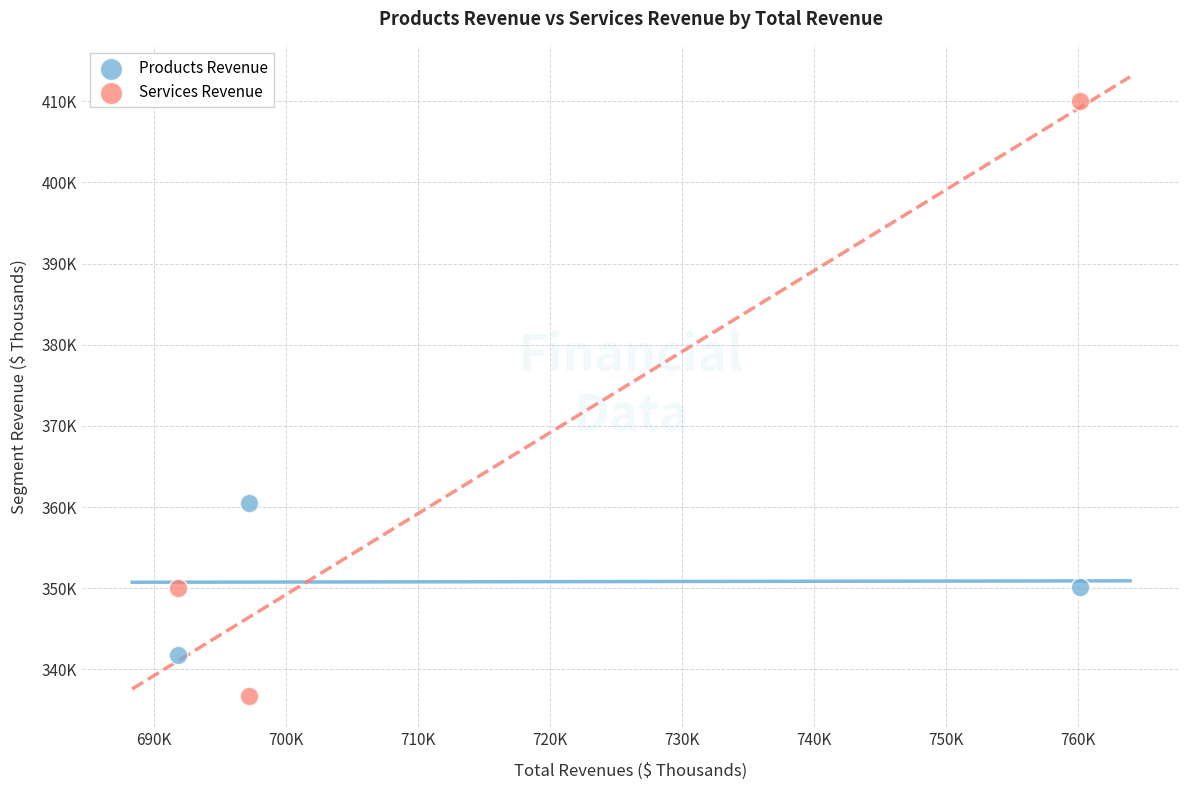

Which series reaches the maximum Y coordinate?

Services Revenue